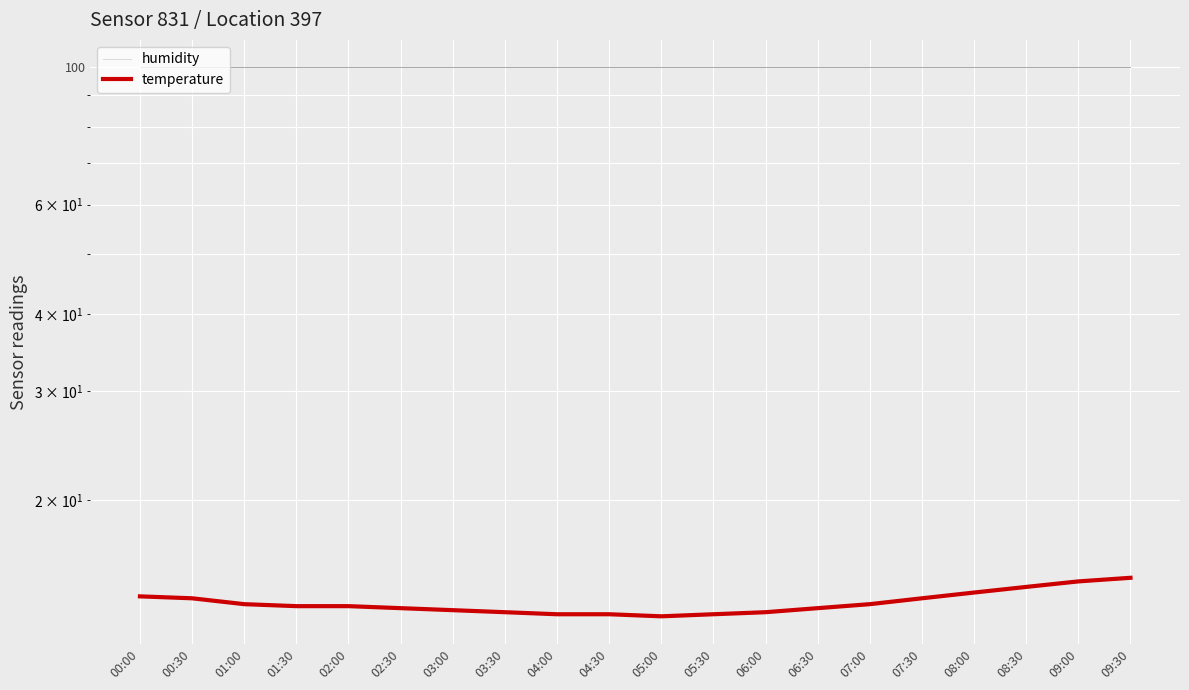

True or false: temperature and humidity cross at least once.

False